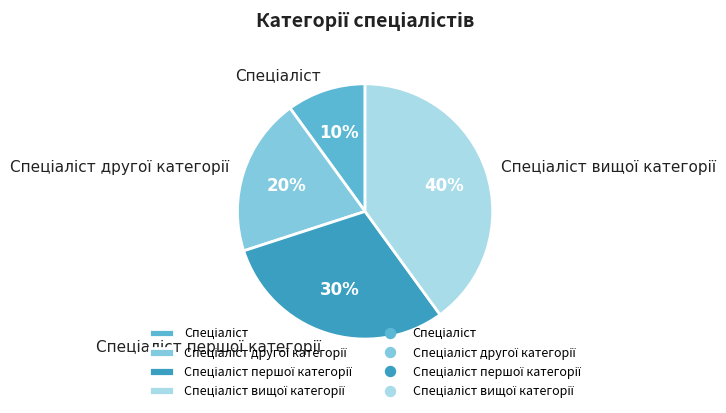

To the nearest percent, what is the difference between the largest and smallest slice percentages?

30%